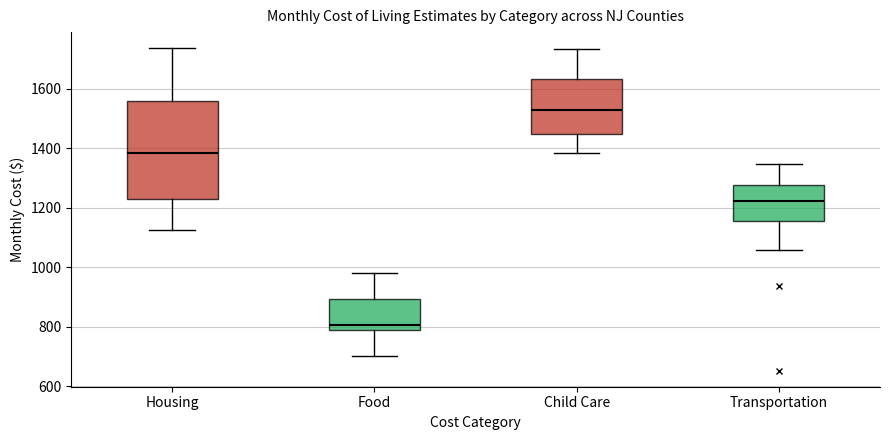

Which box has the highest median line?

Child Care